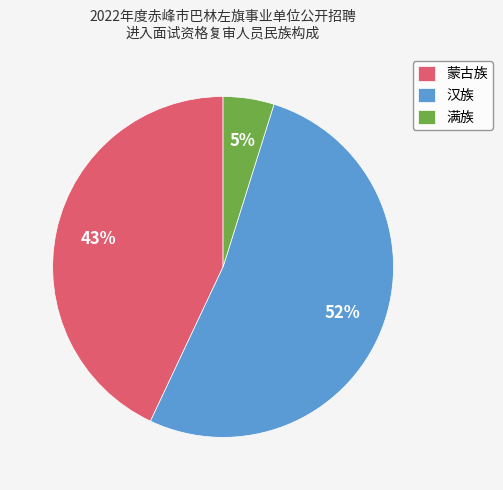

Combined, do 汉族 and 满族 account for over 50%?

Yes